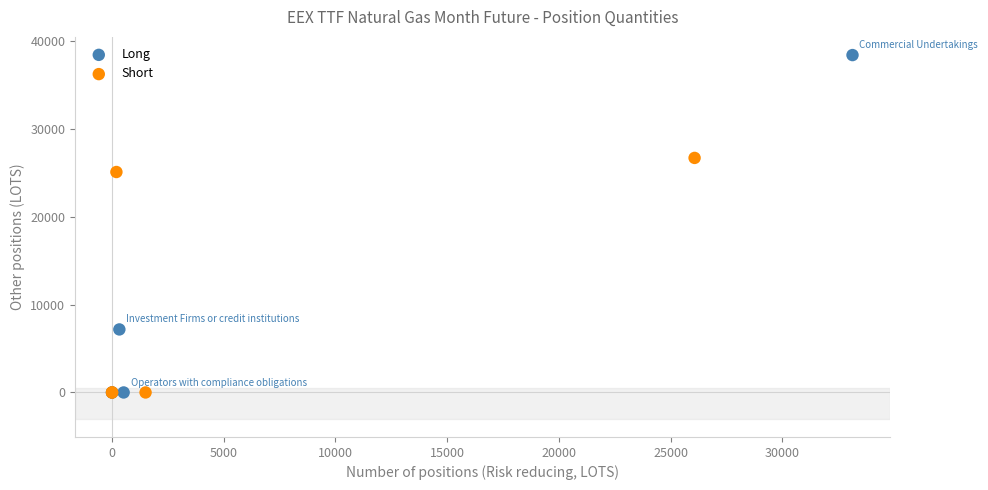

Which series has the largest Y range (max minus min)?

Long